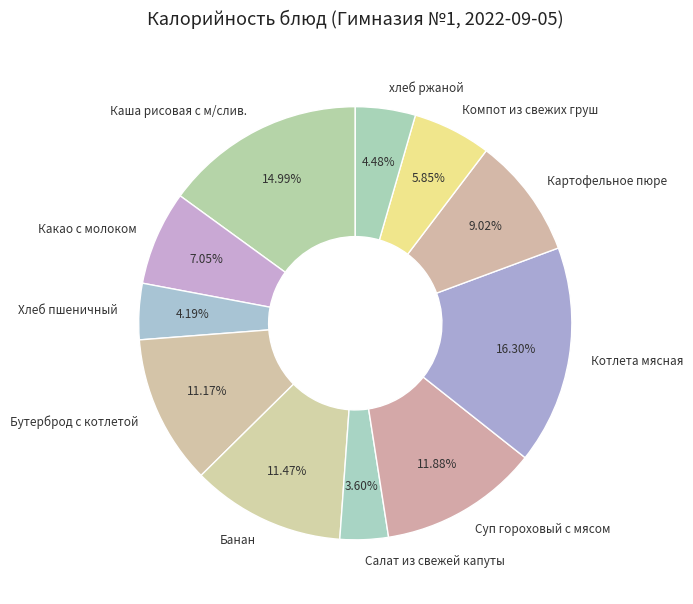

To the nearest percent, what is the average slice percentage?

9%